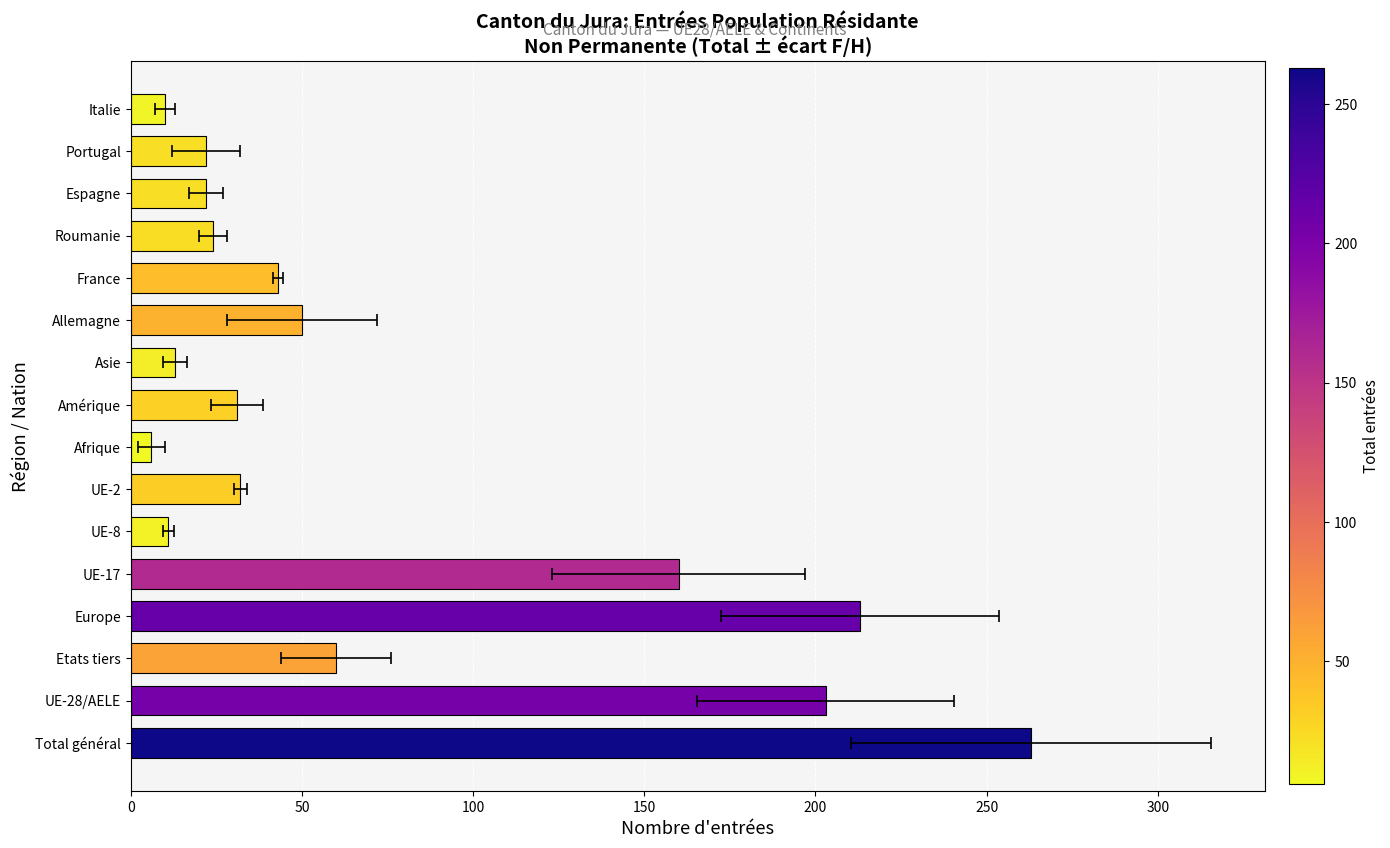

What value does the data have at 200, to the nearest 5?

160